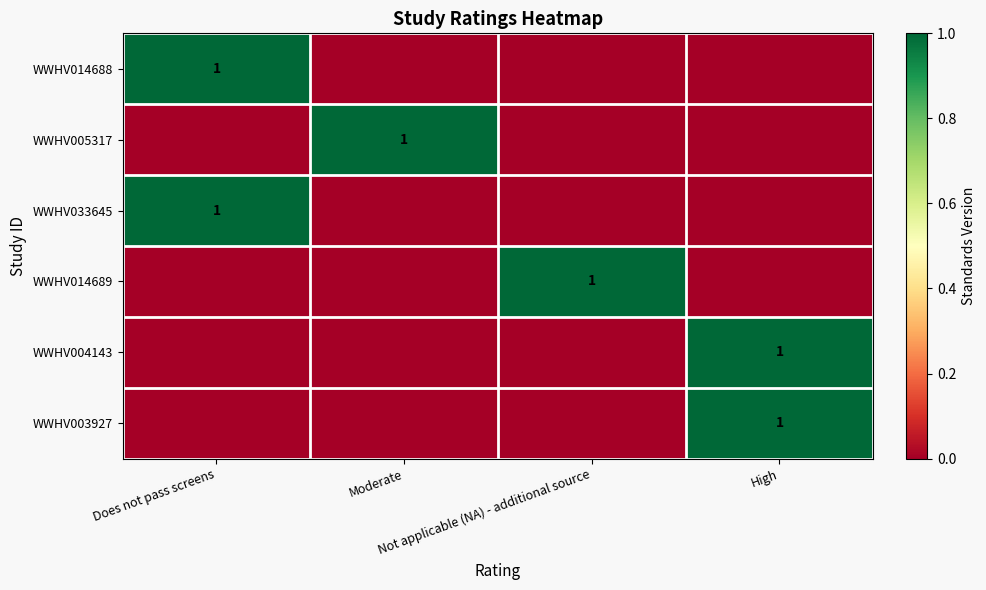

How many WWHV003927 values are between 0 and 1?

4